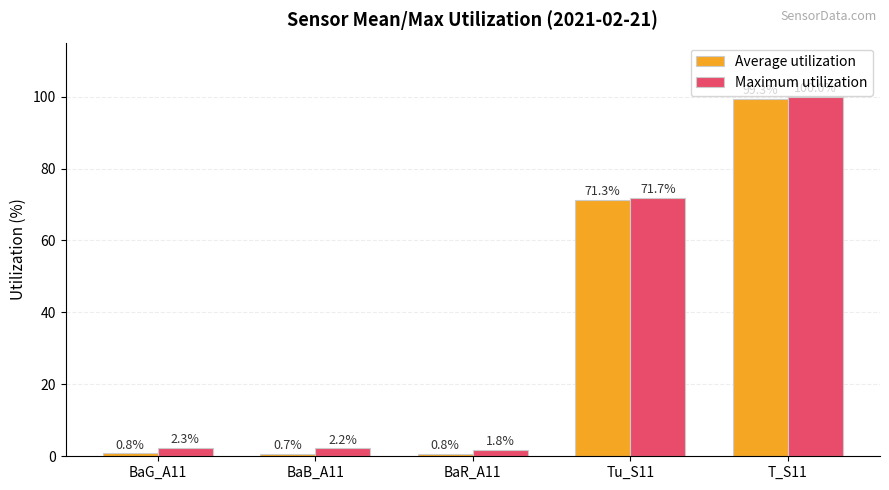

How many data points does each series have?

5